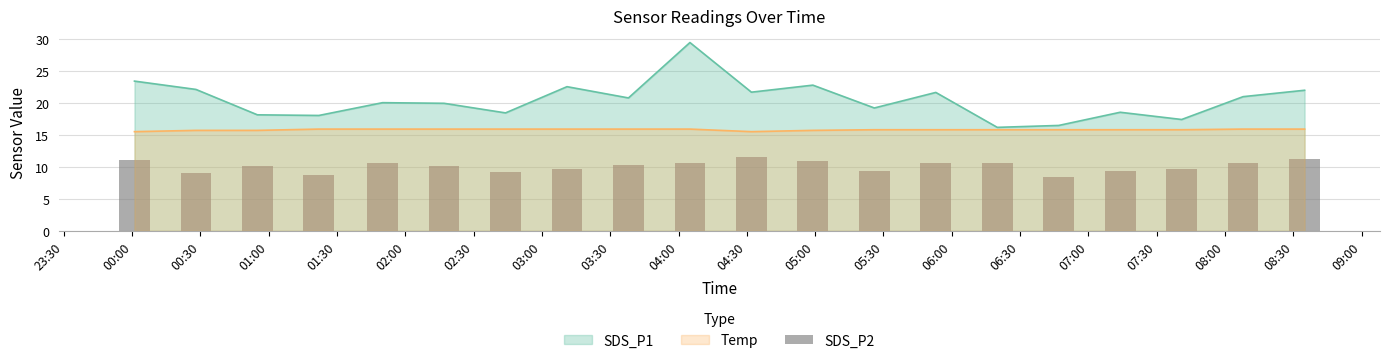

What is the highest value of the SDS_P1 series?

29.4